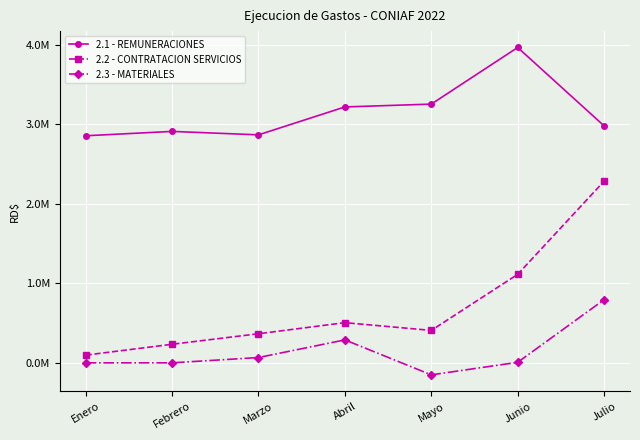

Where is the first local minimum for 2.3 - MATERIALES?

Mayo